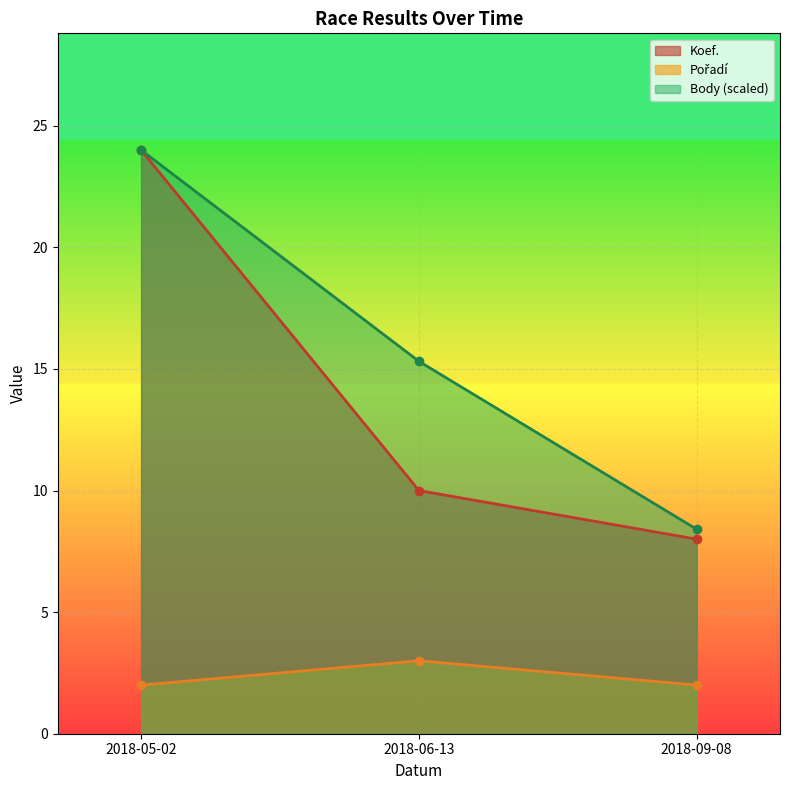

What is the average value of the Koef. series?

14.0